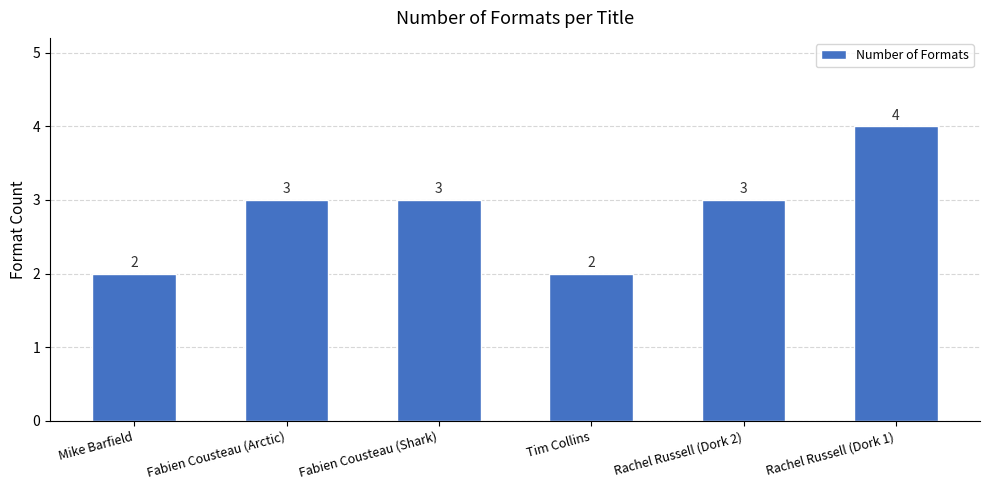

Does the chart contain any negative values?

No